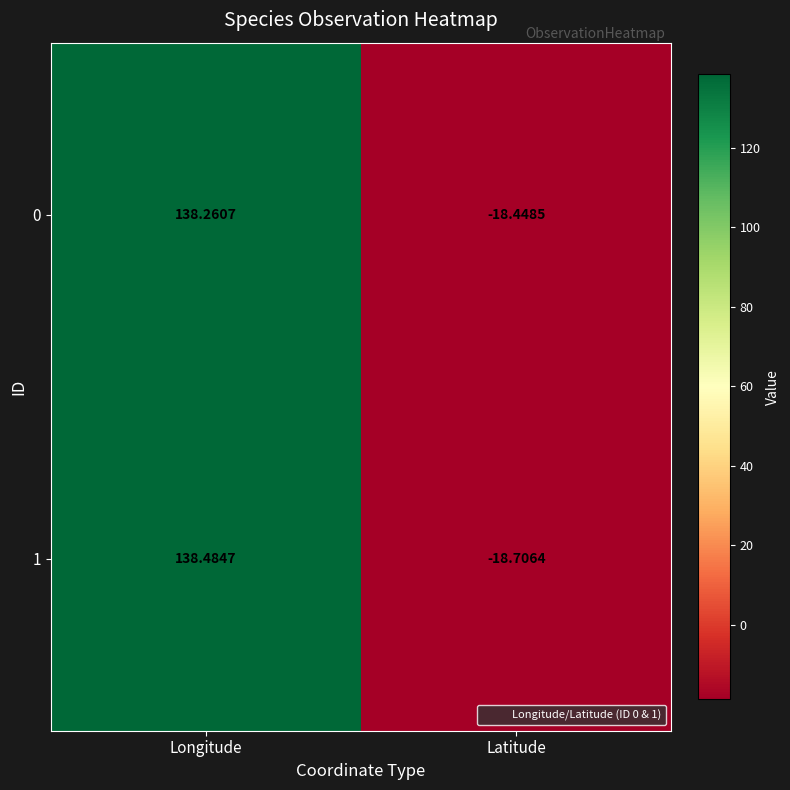

Rank the series at Longitude from highest to lowest value.

1, 0